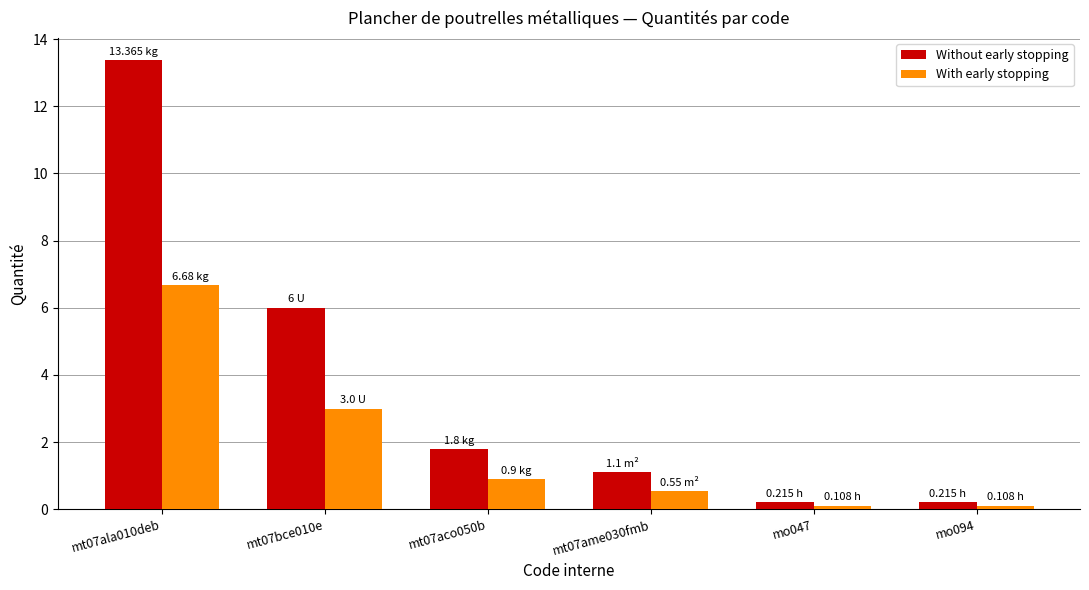

What is the highest value of the Without early stopping series?

13.4